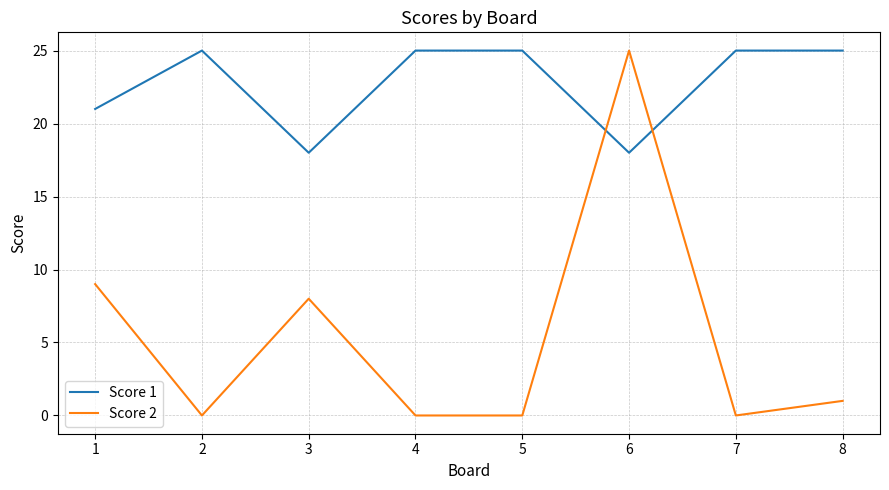

How many lines are shown in the chart?

2